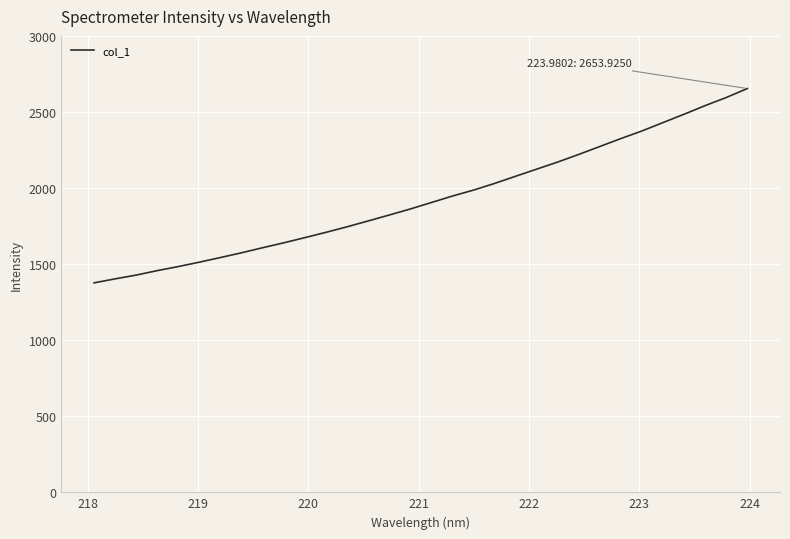

What is the maximum value shown in the chart?

2653.9